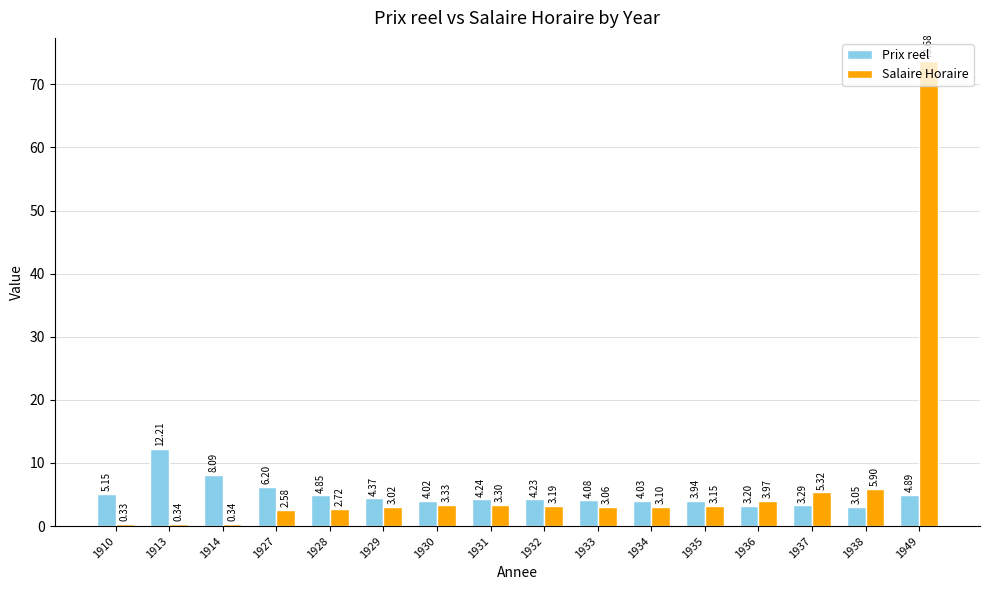

How many bars are there in each group?

2